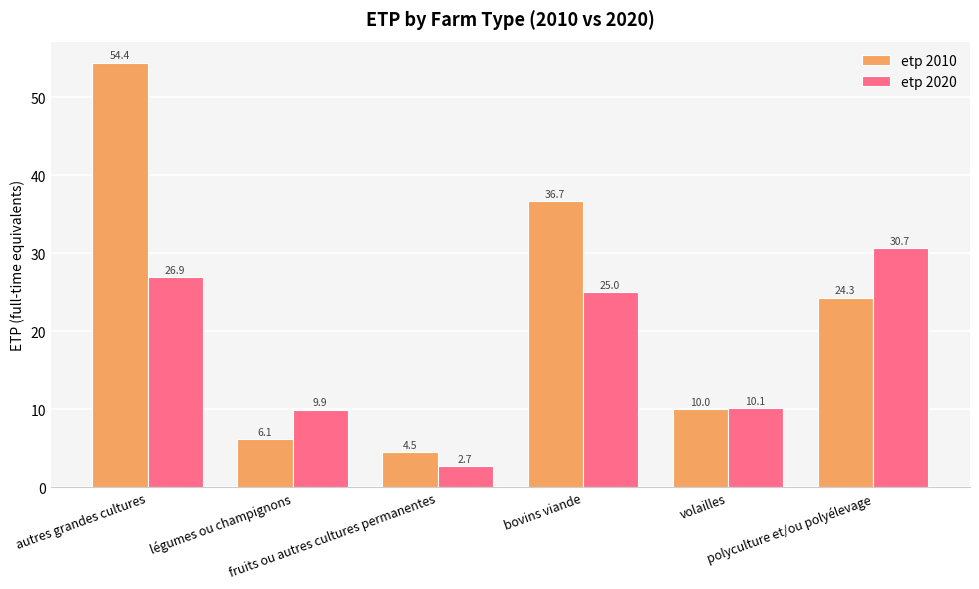

List the series in order of their peak value, highest first.

etp 2010, etp 2020